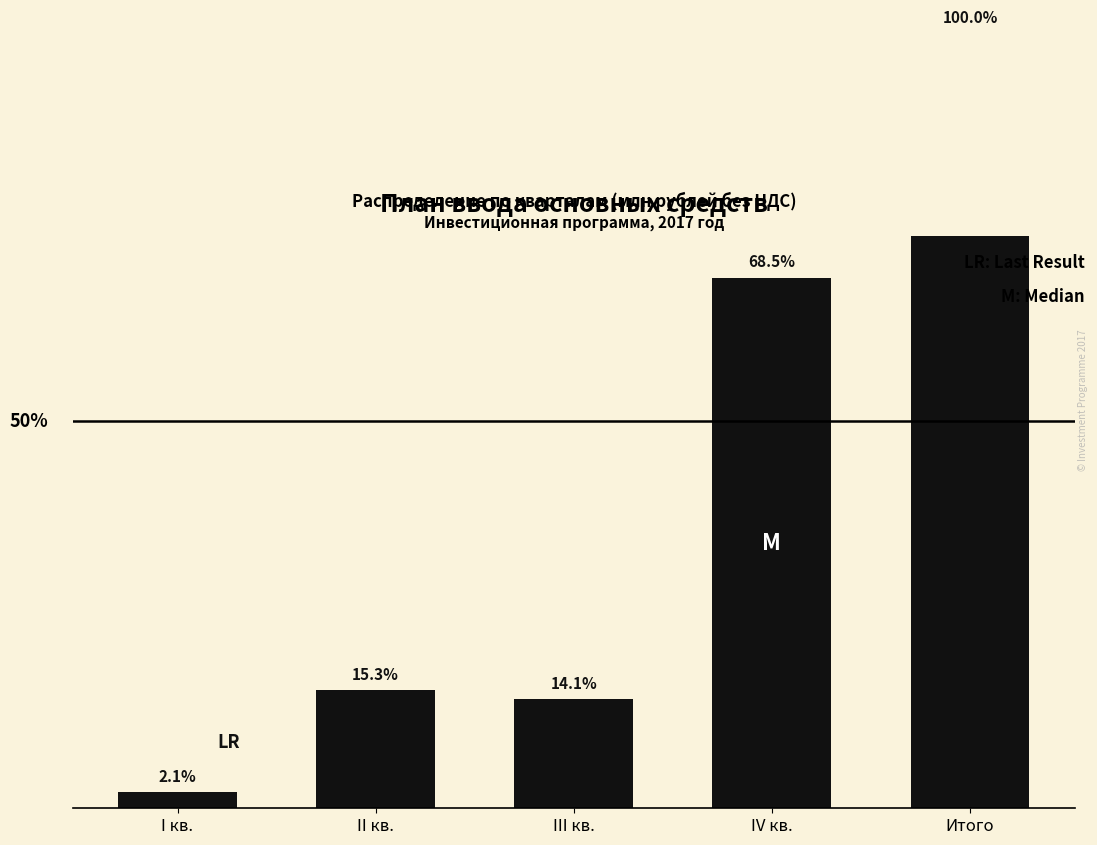

Approximately how many times larger is the value at II кв. compared to Итого?

0.2